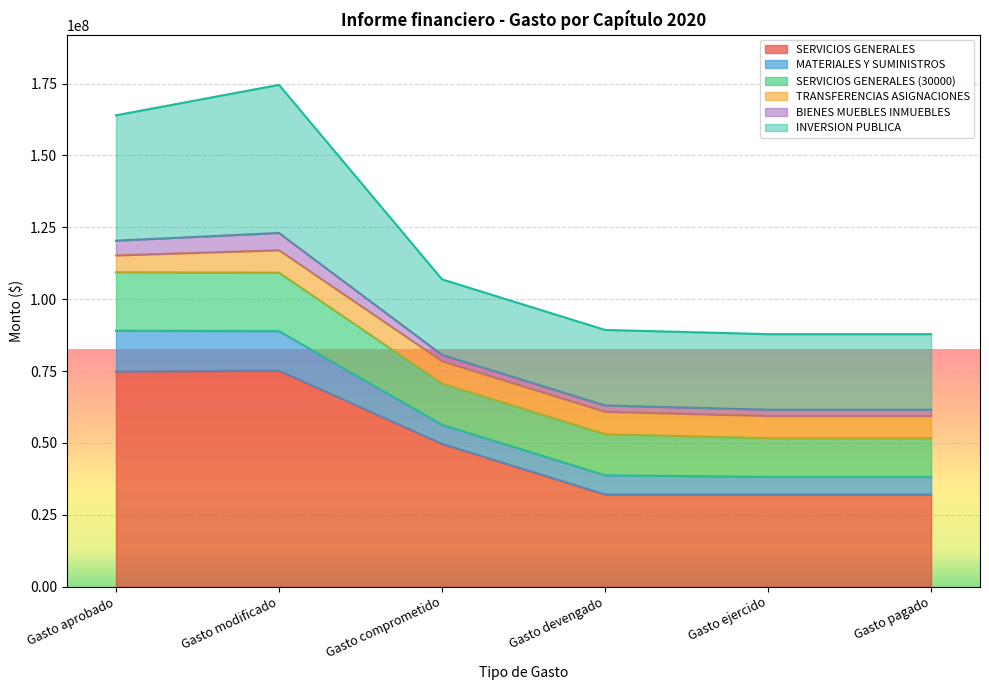

True or false: SERVICIOS GENERALES has more than 1 points higher than both neighbors.

False